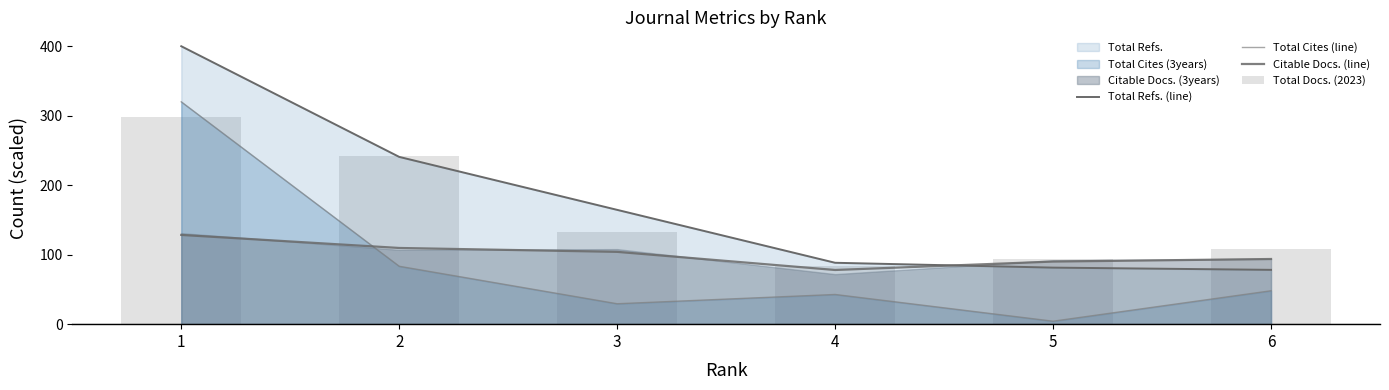

Reading left to right, extract all data points from this chart.

Total Refs. (line): 1=400.0	2=240.7	3=164.5	4=88.4	5=81.4	6=78.2
Total Cites (line): 1=320.0	2=83.3	3=29.4	4=42.7	5=4.3	6=48.1
Citable Docs. (line): 1=128.4	2=109.7	3=104.1	4=78.0	5=90.1	6=93.8
Total Docs. (2023): 1=297.5	2=241.5	3=133.0	4=84.0	5=94.5	6=108.5